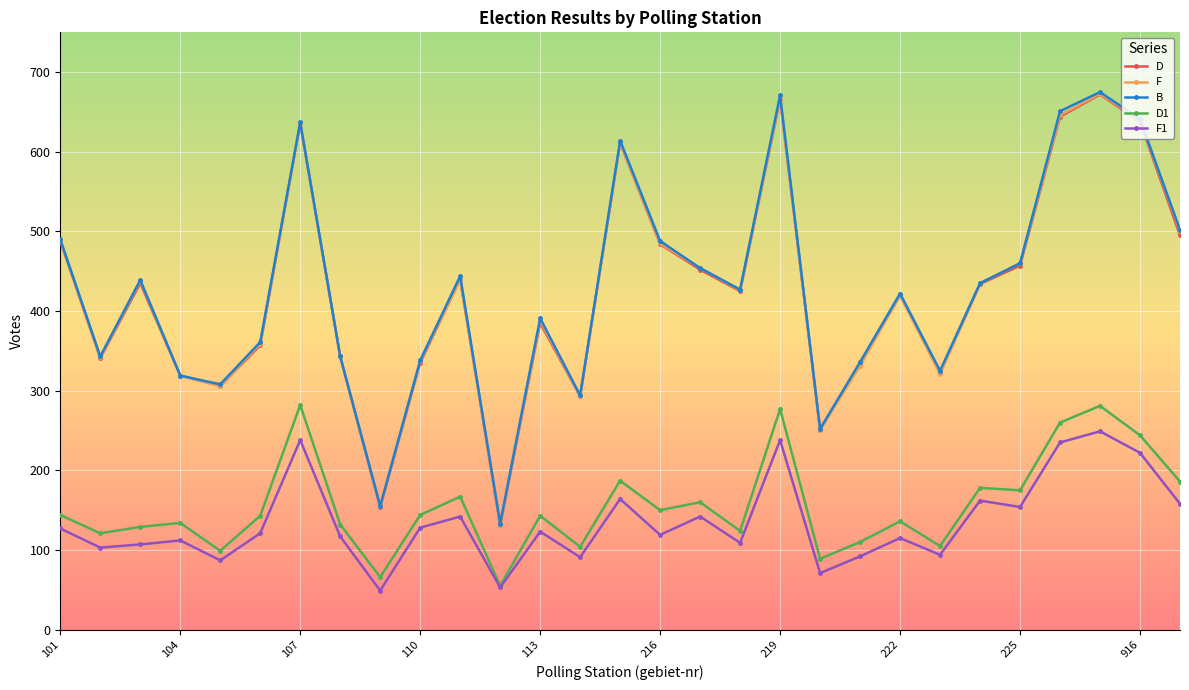

True or false: D and D1 cross at least once.

False